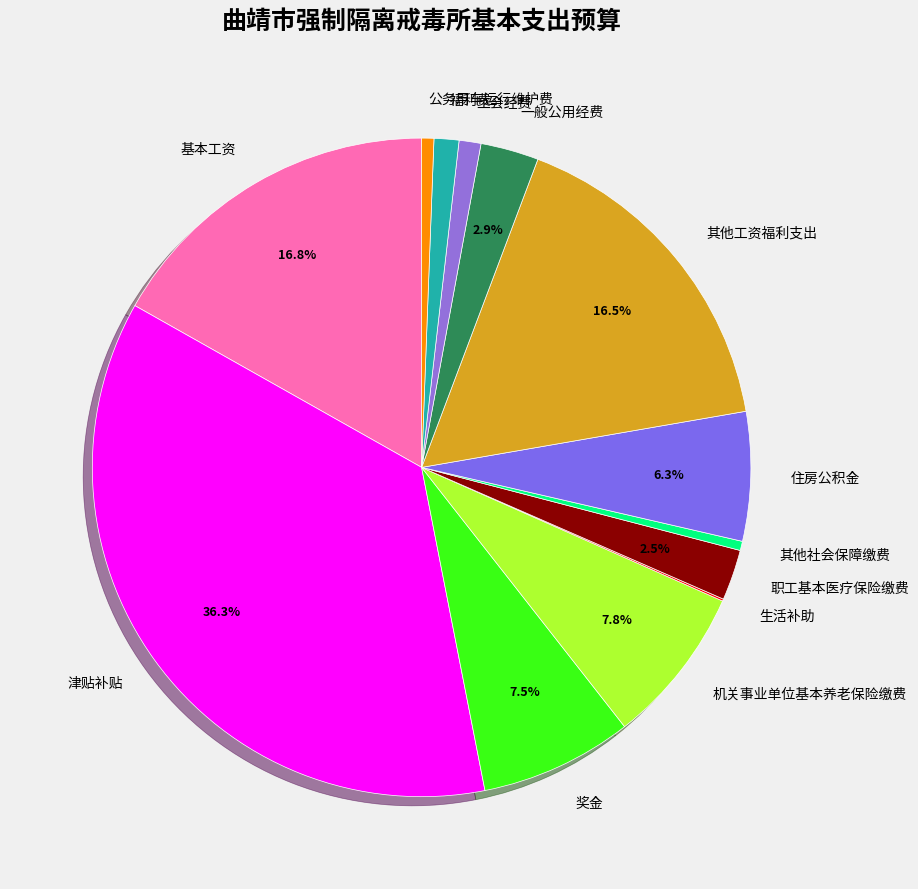

Combined, do 其他社会保障缴费 and 机关事业单位基本养老保险缴费 account for over 50%?

No